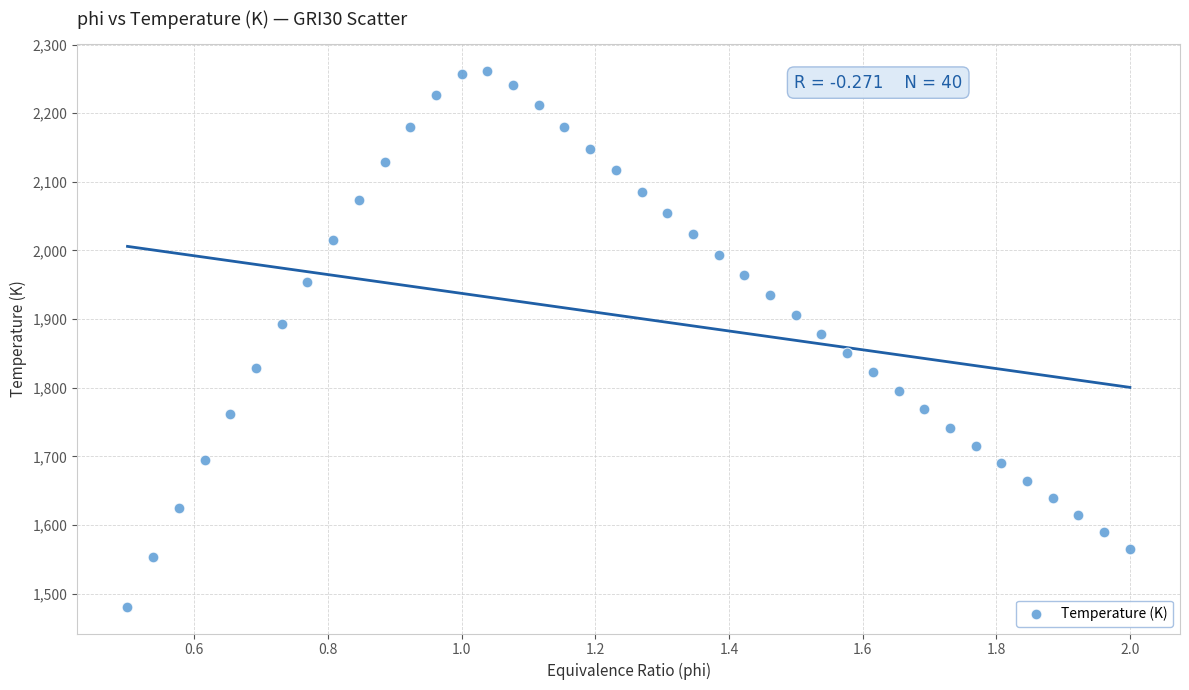

What is the range of X values (max minus min)?

1.5